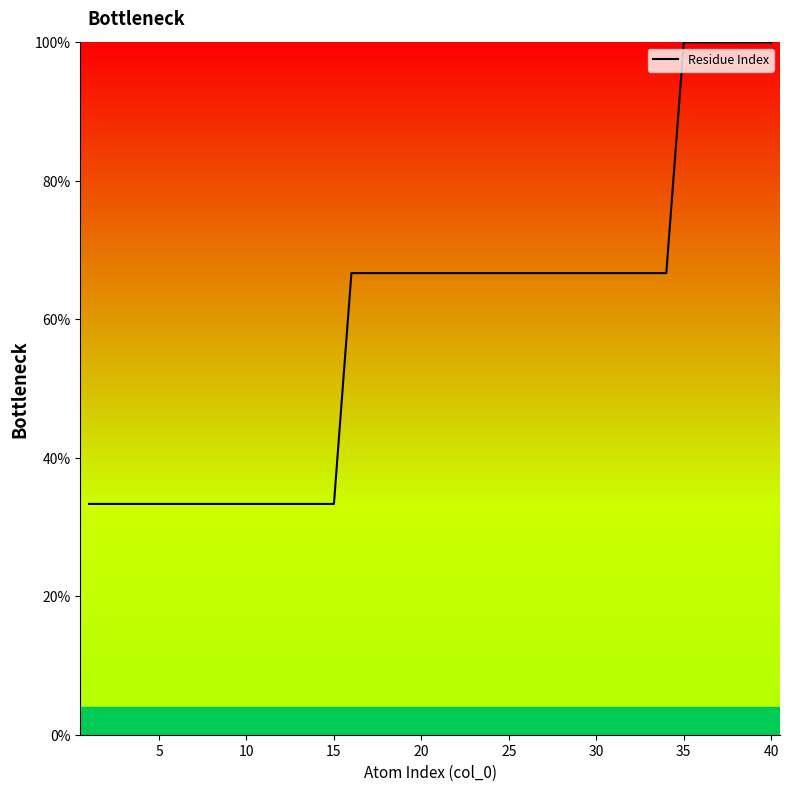

True or false: there are more than 2 points higher than both neighbors.

False